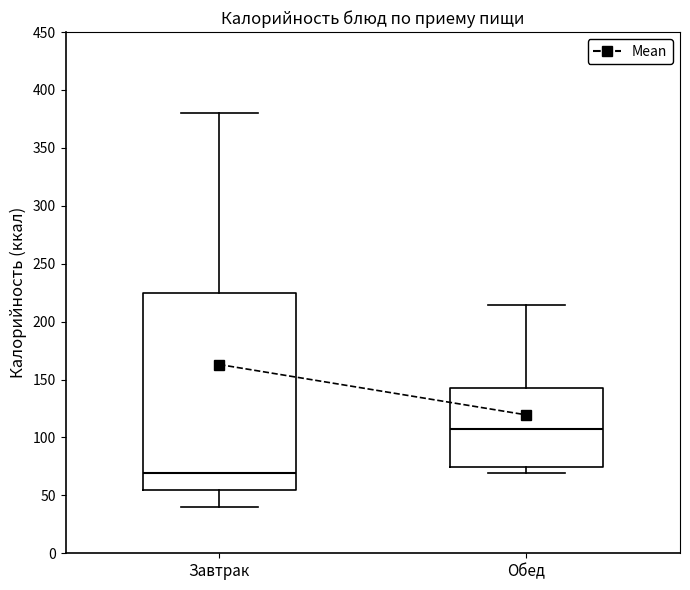

Comparing the boxes themselves (not the whiskers), which one is the tallest?

Завтрак